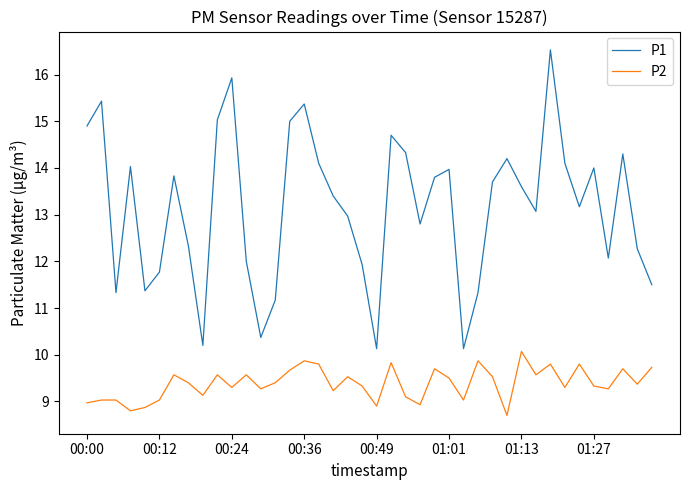

What is the maximum value for P2?

10.1